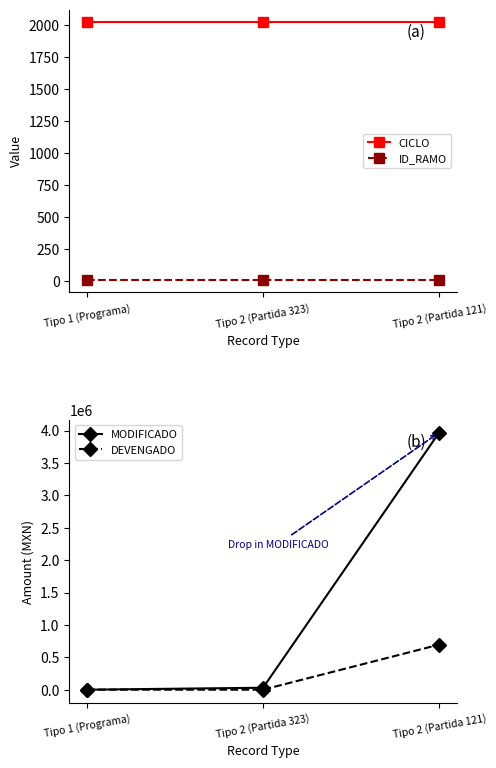

What is the minimum value for CICLO?

2021